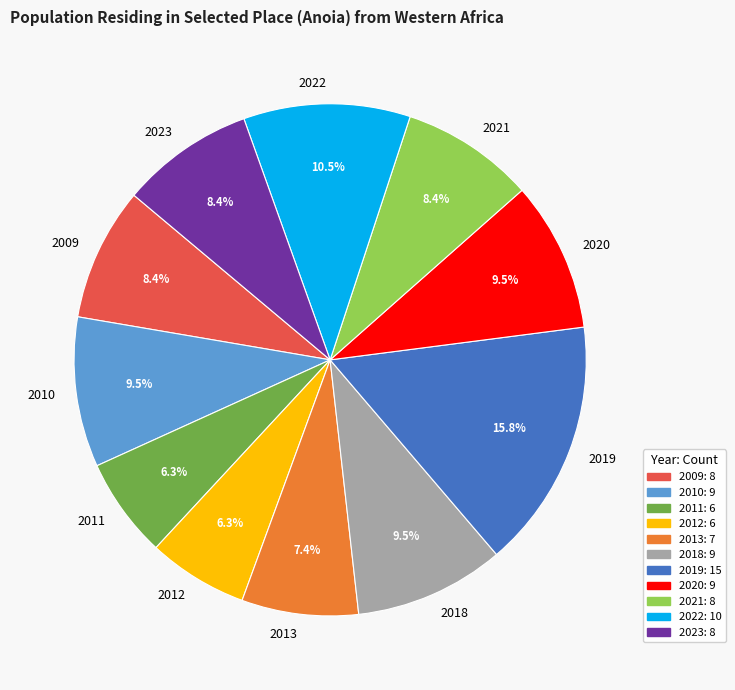

How many segments does this pie chart have?

11